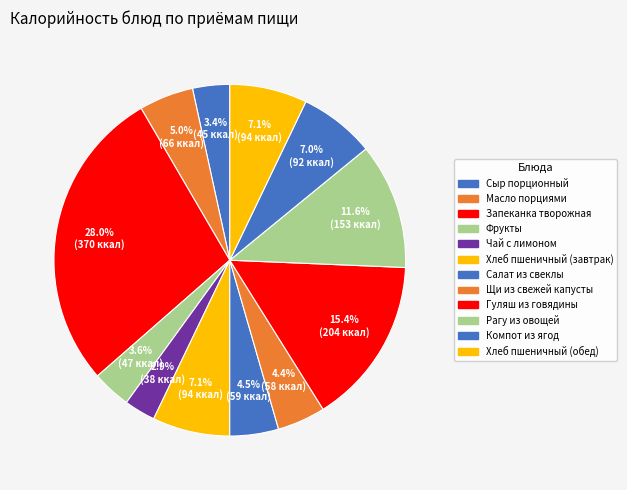

Is it true that Рагу из овощей is 12% of the pie?

True